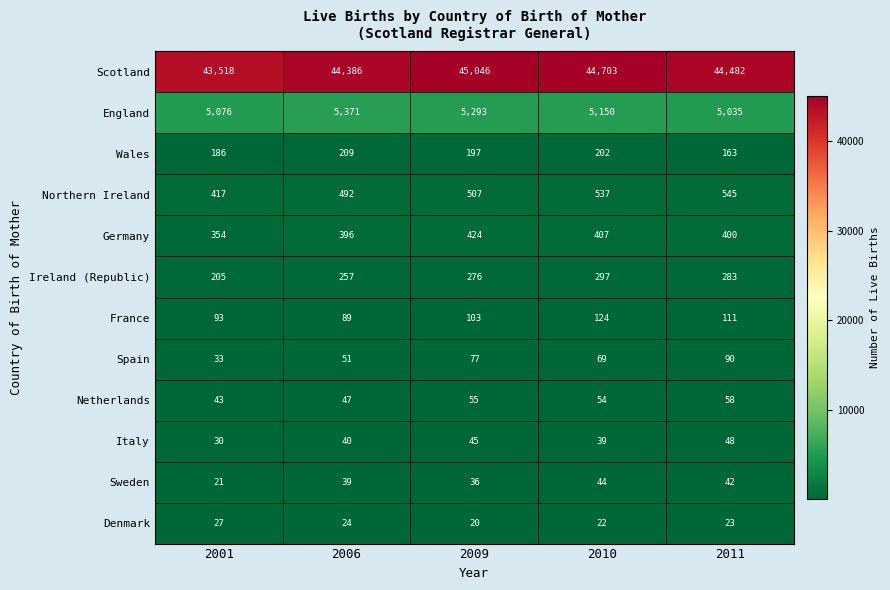

Between 2009 and 2011, which series saw the biggest shift?

Scotland